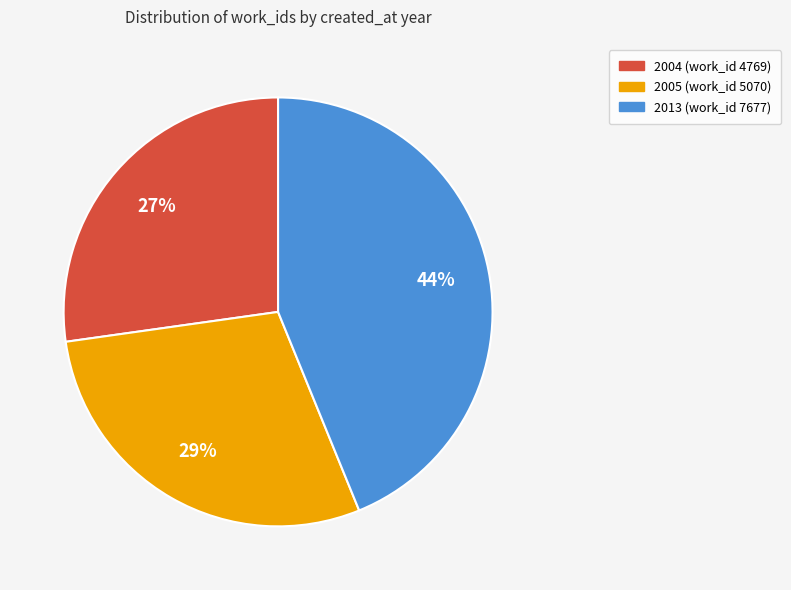

To the nearest percent, what is the combined percentage of 2004 (work_id 4769) and 2005 (work_id 5070)?

56%